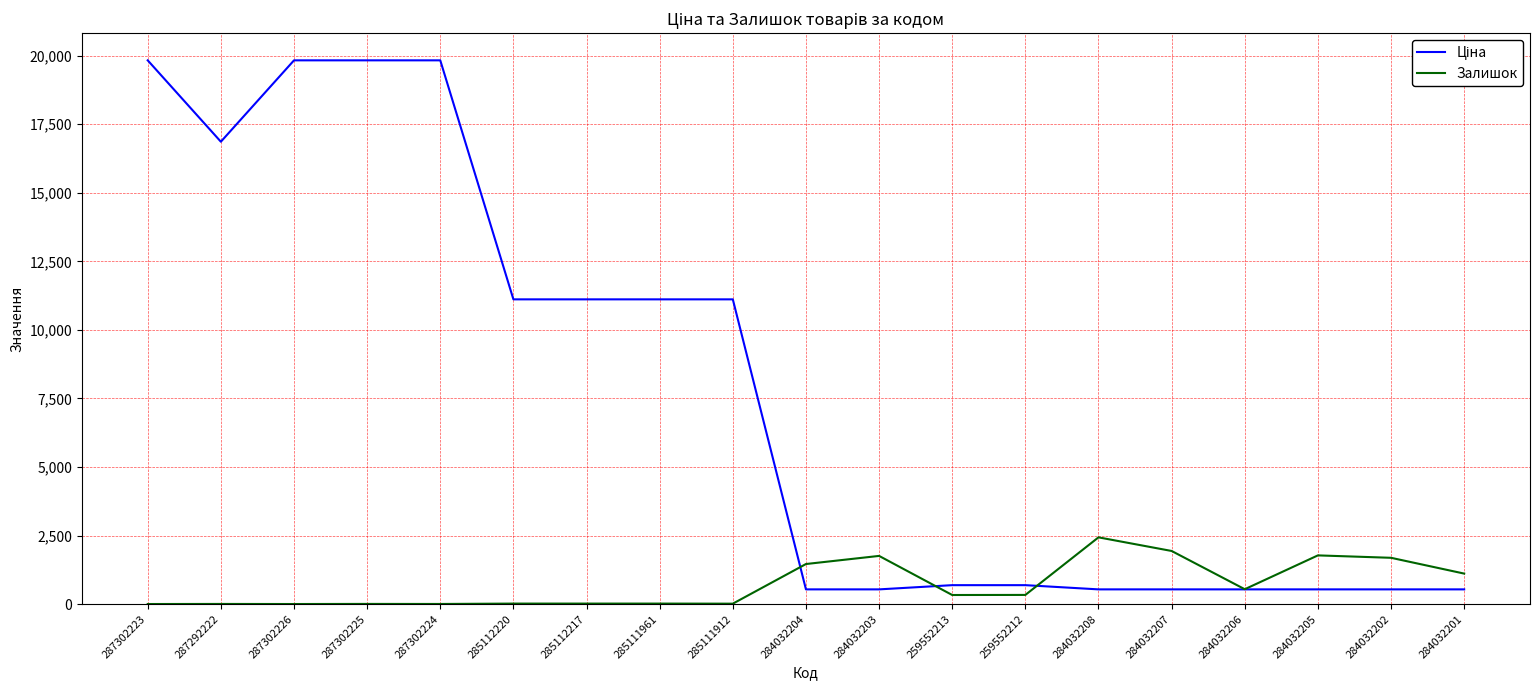

Which category has the highest value in the Залишок series?

284032208